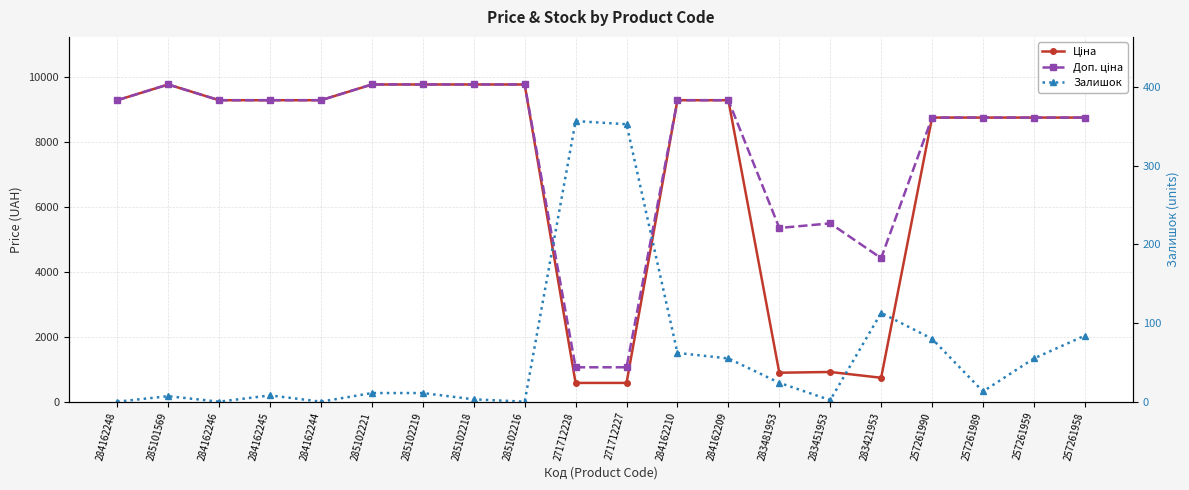

The value of Залишок at 283481953 is 24.0. True or false?

True